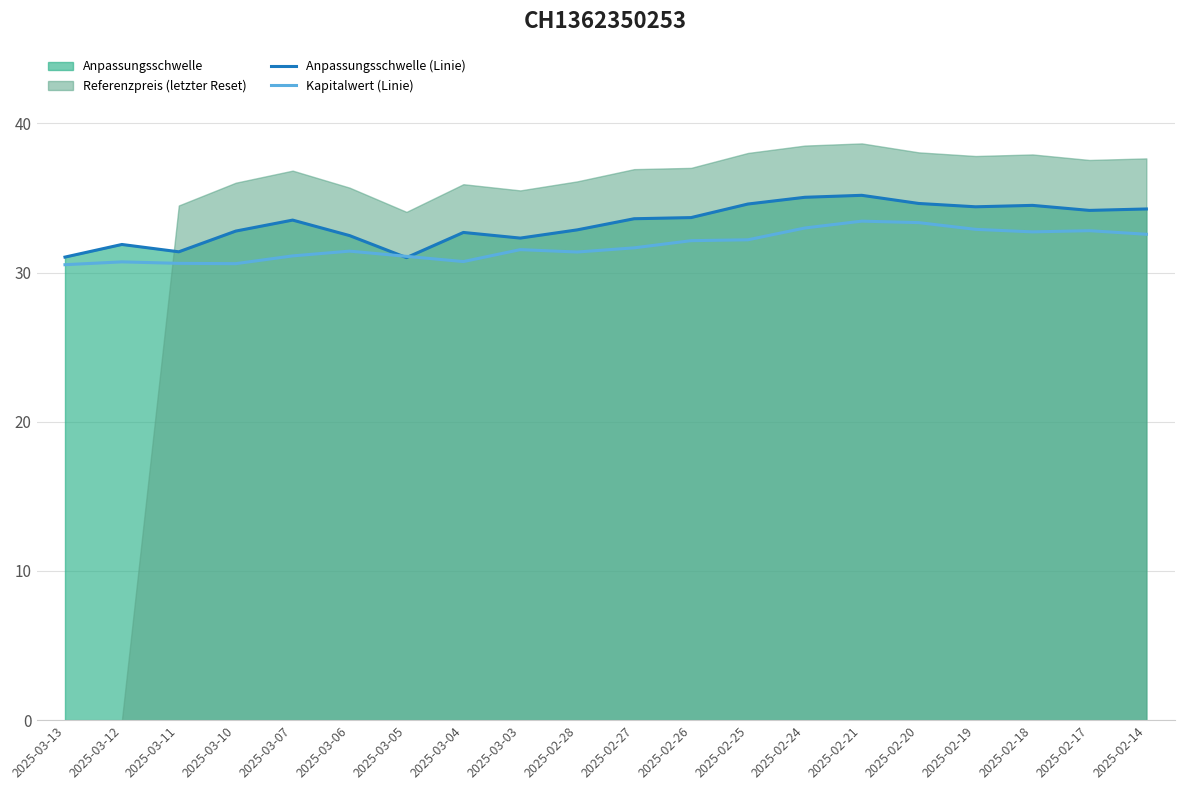

What is the difference between the maximum and minimum values in the Kapitalwert (Linie) series?

2.9